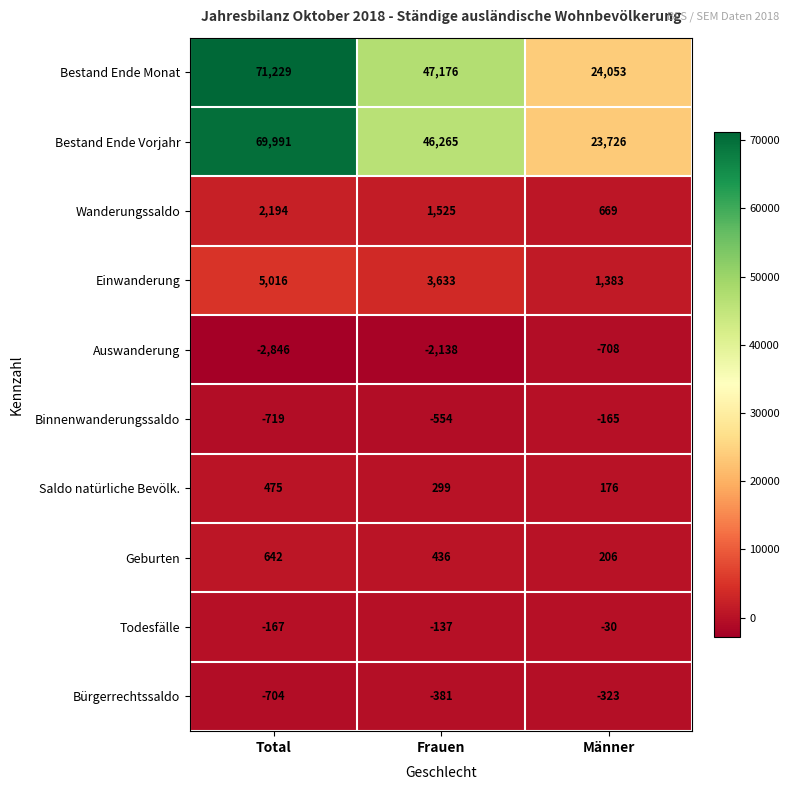

Where does the Bestand Ende Monat series first go above 47176?

Total